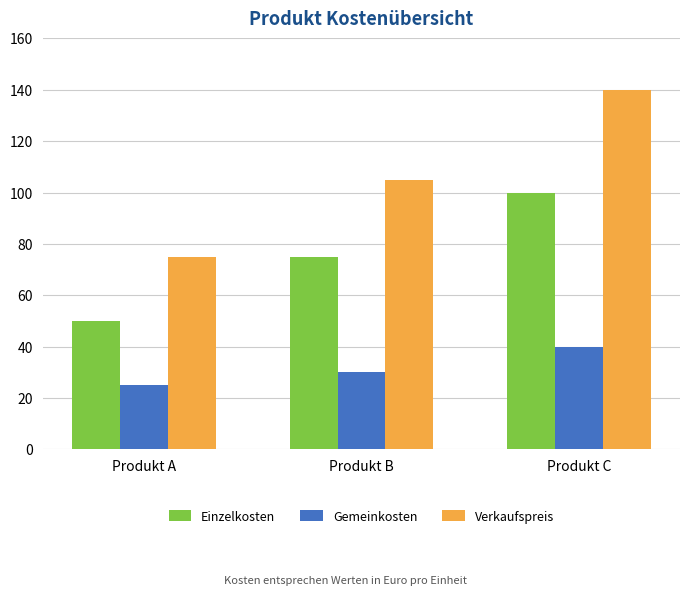

Reading left to right, list all the values displayed in this chart.

Einzelkosten: Produkt A=50	Produkt B=75	Produkt C=100
Gemeinkosten: Produkt A=25	Produkt B=30	Produkt C=40
Verkaufspreis: Produkt A=75	Produkt B=105	Produkt C=140